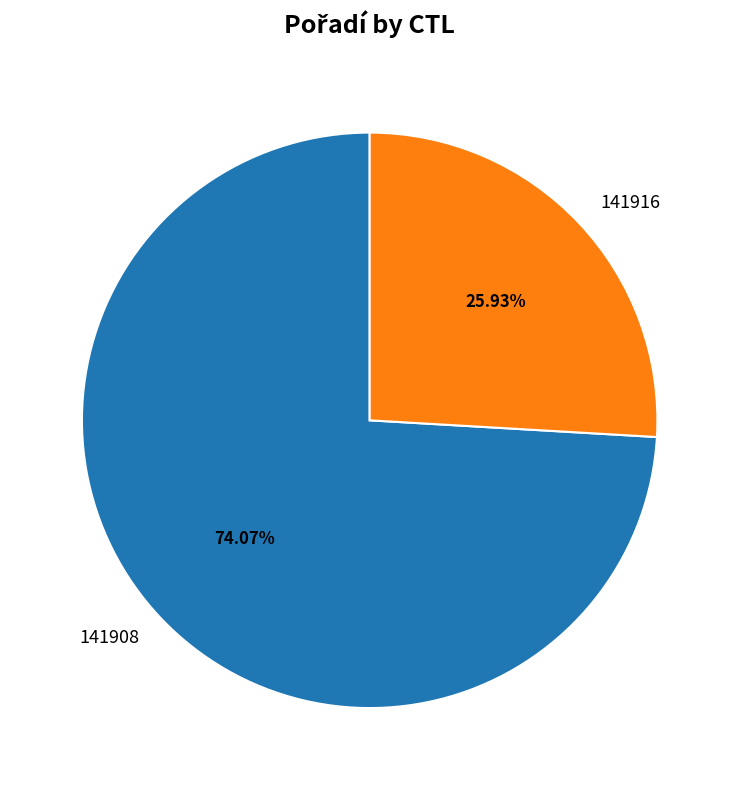

What percentage is NOT represented by 141916?

74.1%